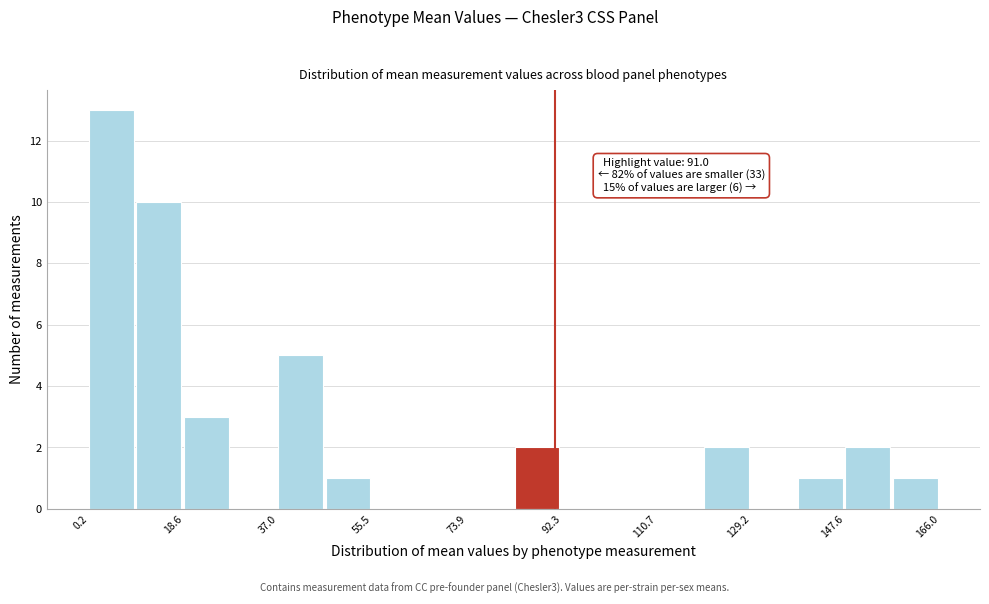

Which range on the x-axis has the tallest bar?

0 to 10